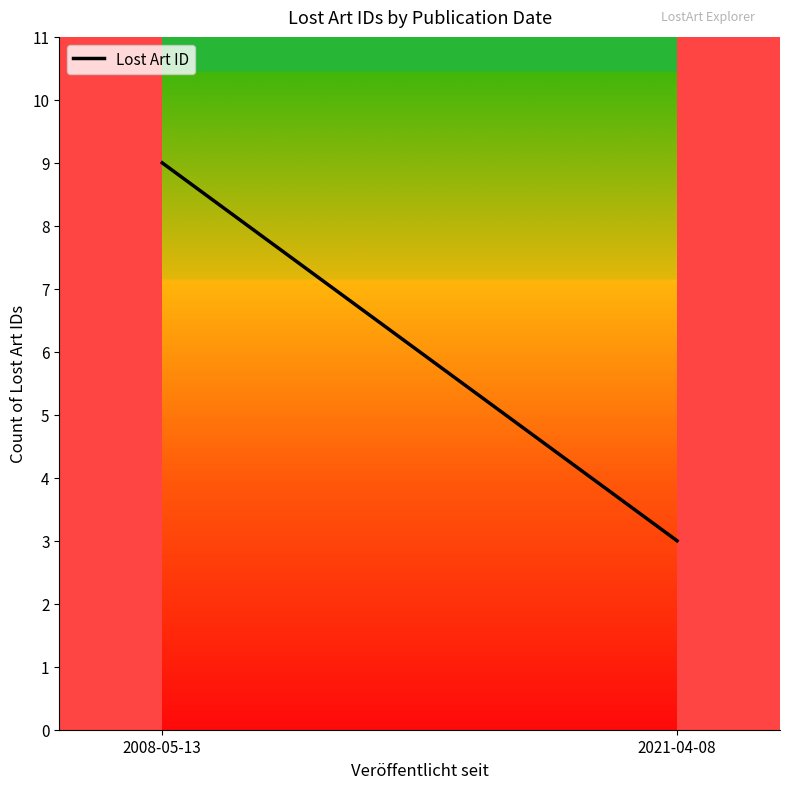

What is the approximate value at 2021-04-08?

3